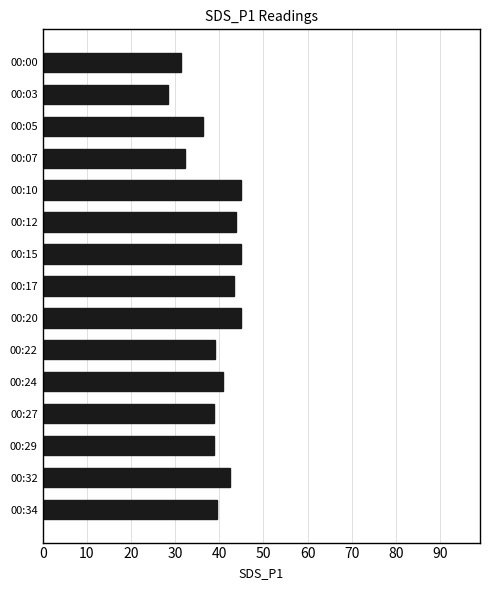

Between 00:03 and 00:27, which is larger?

00:27